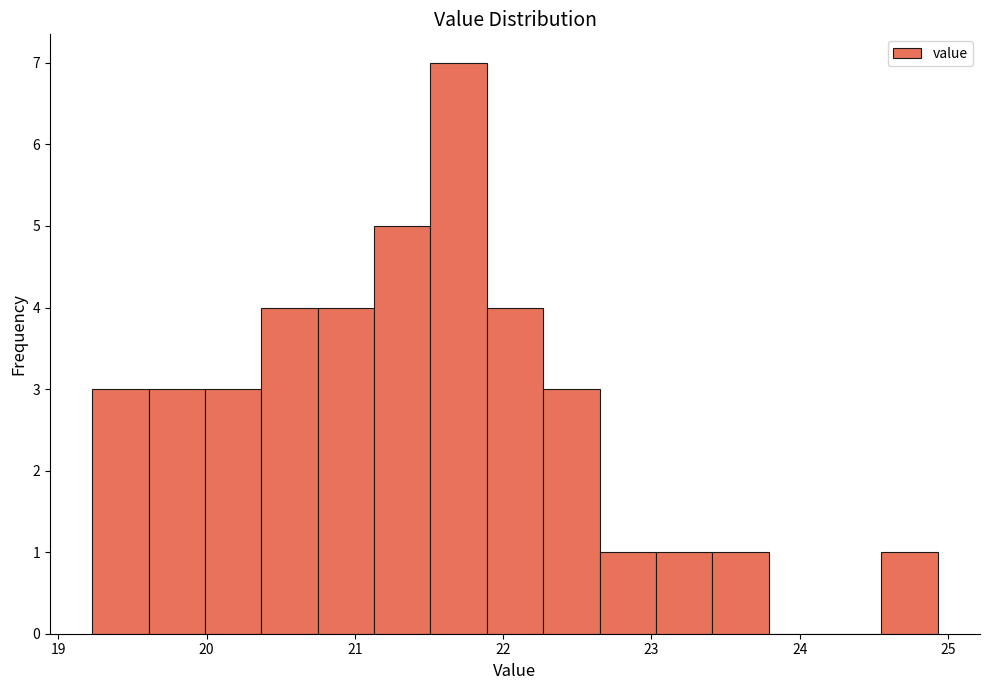

Read against the x-axis, roughly where is the centre of the tallest bar?

21.7